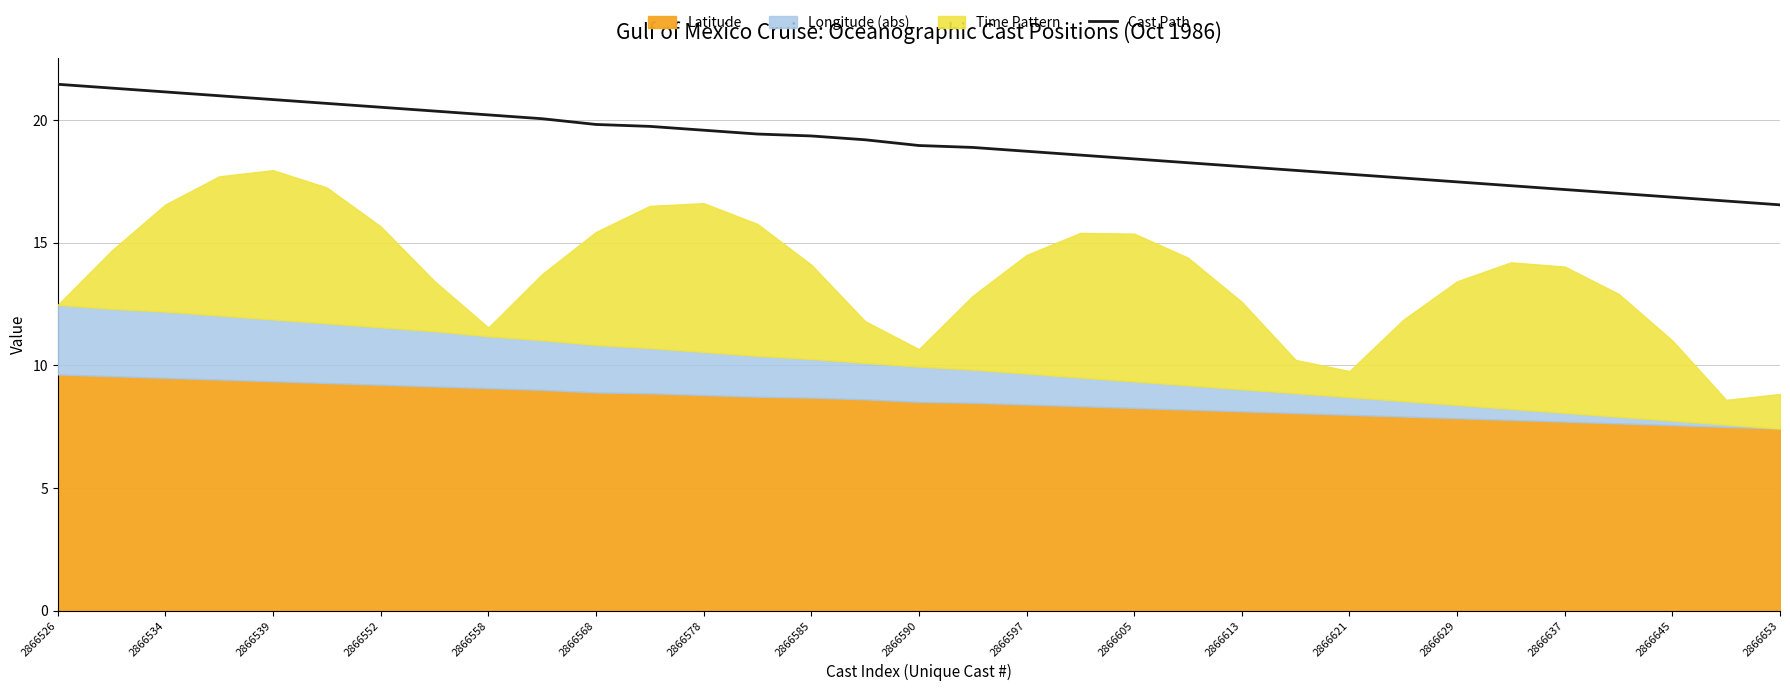

The Cast Path series shows 13.3 at 2866552. True or false?

False